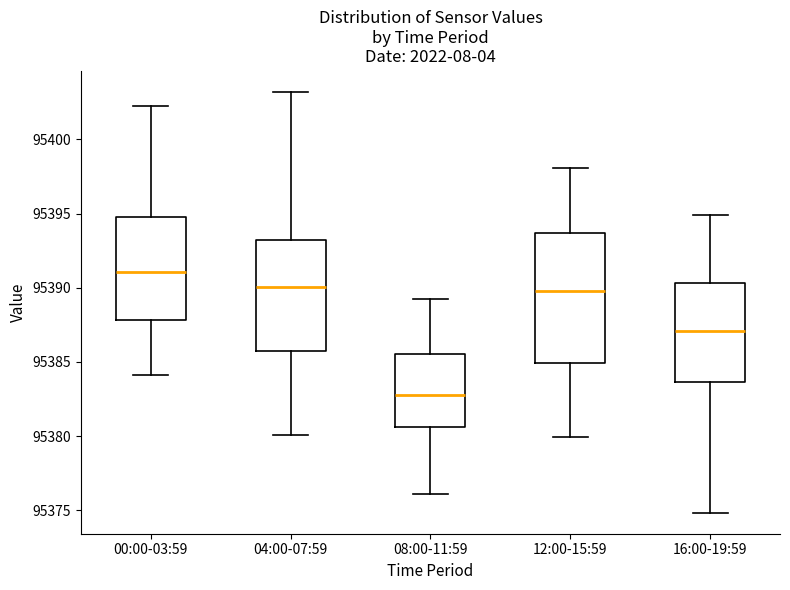

Where is the upper edge of the box for 00:00-03:59 on the y-axis? The values are not printed on the chart, so give them approximately, as read against the axis.

95394.5